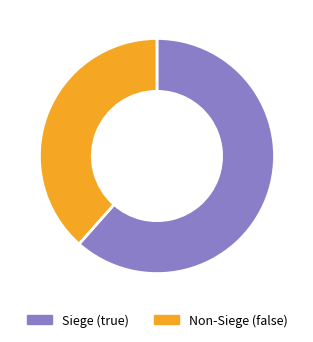

Does any single category account for the majority?

Yes